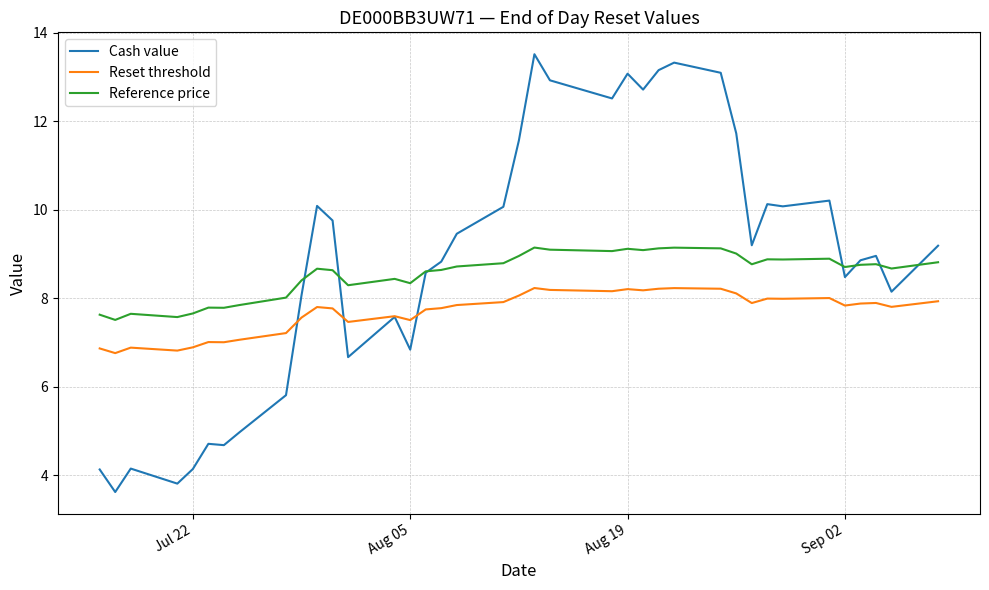

In Reset threshold, how many points are higher than both neighbors (excluding endpoints)?

10